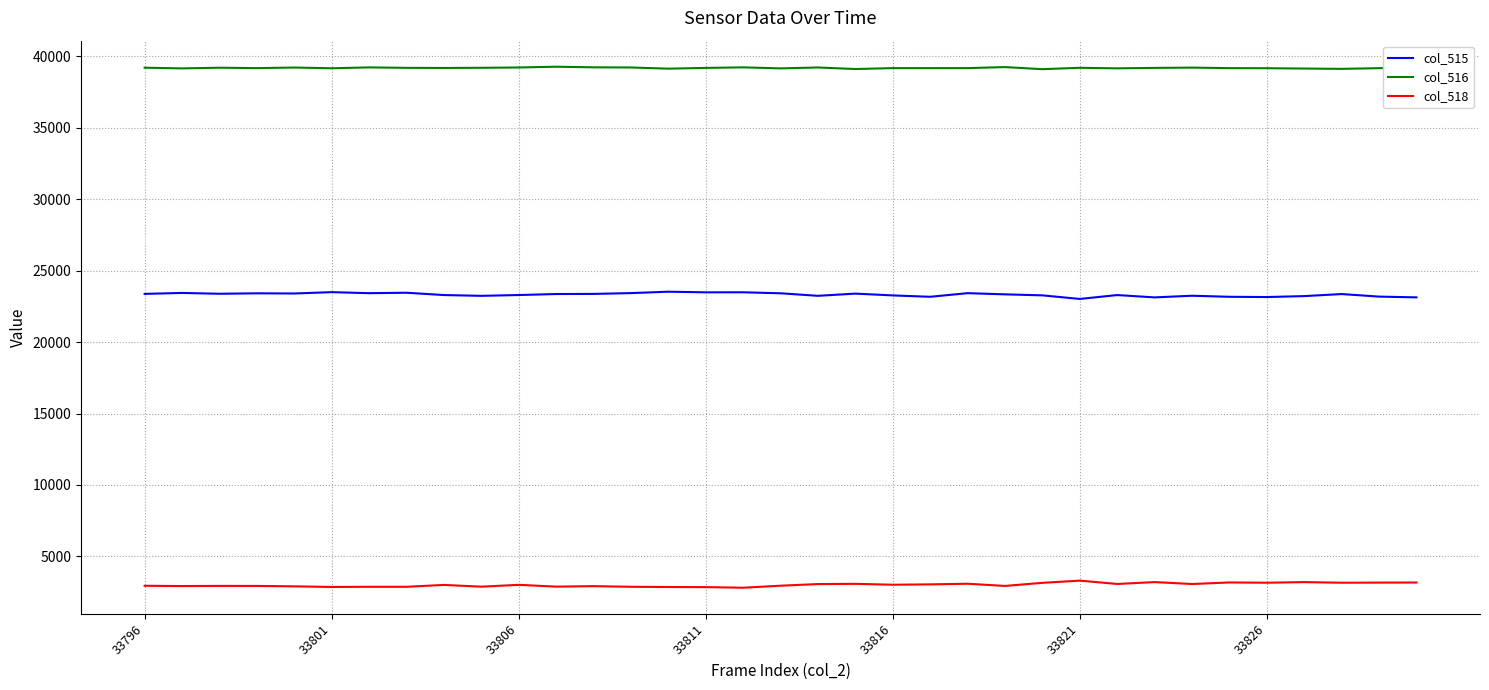

List the series in order of their peak value, highest first.

col_516, col_515, col_518